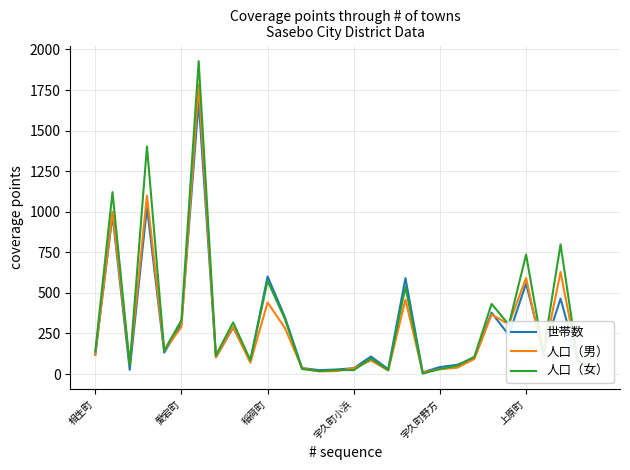

What is the maximum value for 人口（女）?

1928